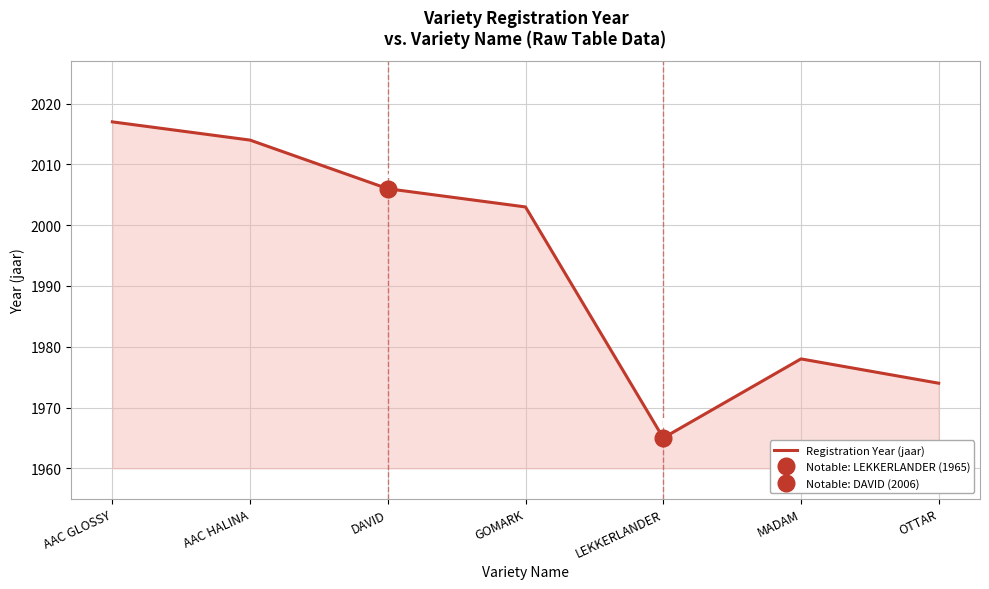

What position from the left is AAC HALINA?

2